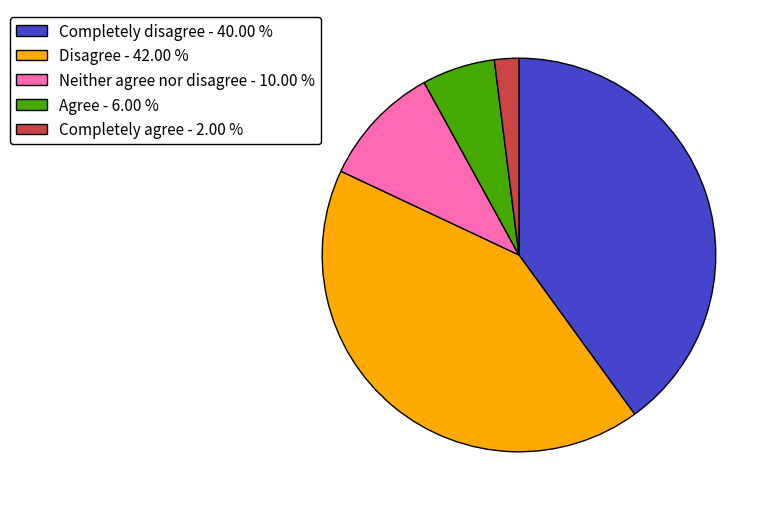

Is there a majority slice in this chart?

No